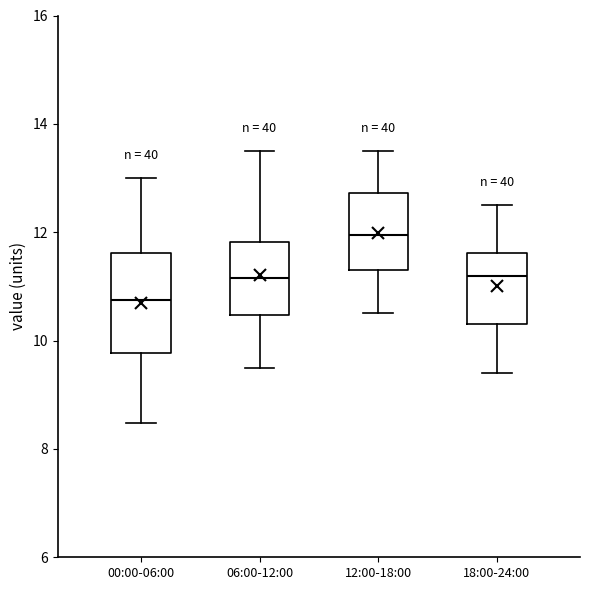

Which box has the highest median line?

12:00-18:00